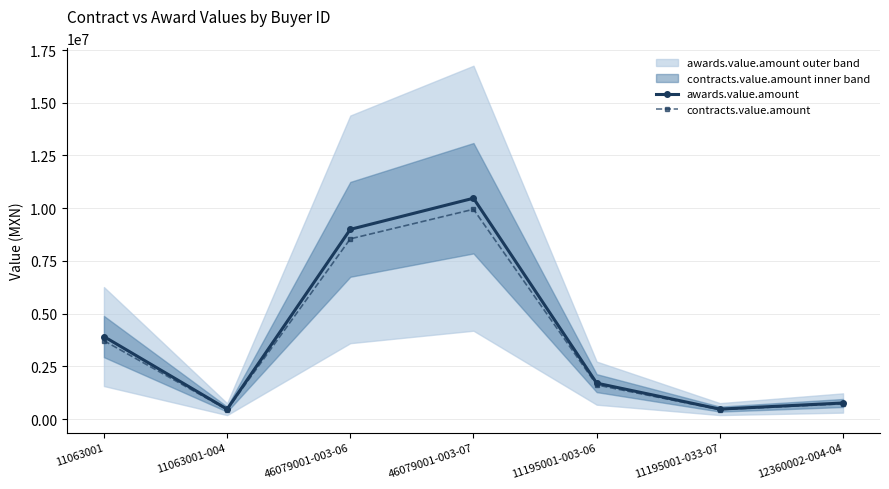

Which series has the largest total across all categories?

awards.value.amount